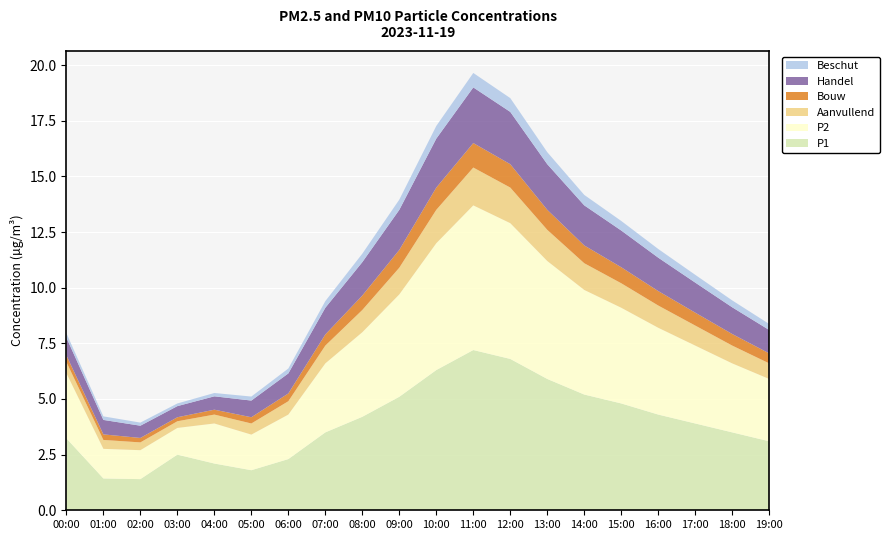

Reading left to right, list all the values displayed in this chart.

P1: 3.2	1.4	1.4	2.5	2.1	1.8	2.3	3.5	4.2	5.1	6.3	7.2	6.8	5.9	5.2	4.8	4.3	3.9	3.5	3.1
P2: 2.9	1.3	1.3	1.2	1.8	1.6	2.0	3.1	3.8	4.6	5.7	6.5	6.1	5.3	4.7	4.3	3.9	3.5	3.1	2.8
Aanvullend: 0.5	0.4	0.3	0.3	0.4	0.5	0.6	0.8	1.0	1.2	1.5	1.7	1.6	1.4	1.2	1.1	1.0	0.9	0.8	0.7
Bouw: 0.3	0.2	0.2	0.2	0.2	0.3	0.3	0.5	0.7	0.8	1.0	1.1	1.1	0.9	0.8	0.7	0.7	0.6	0.5	0.5
Handel: 0.8	0.7	0.6	0.5	0.6	0.8	0.9	1.2	1.5	1.8	2.2	2.5	2.4	2.0	1.8	1.6	1.5	1.4	1.2	1.1
Beschut: 0.2	0.2	0.1	0.1	0.1	0.2	0.2	0.3	0.4	0.5	0.6	0.7	0.6	0.5	0.5	0.4	0.4	0.3	0.3	0.3